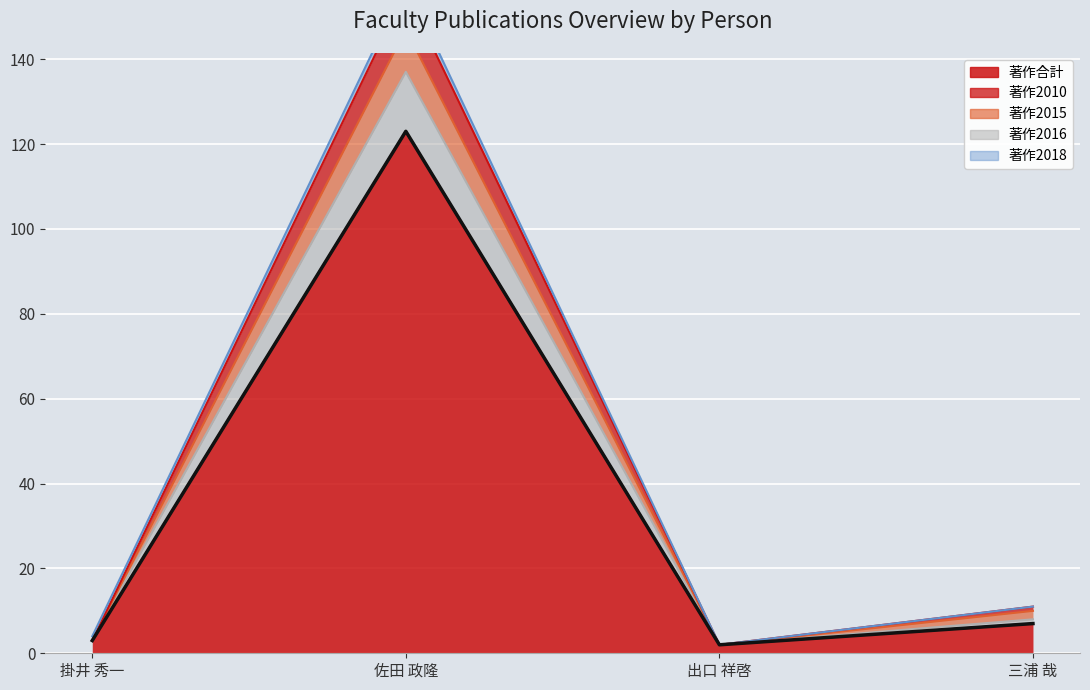

How many points are higher than both their immediate neighbors (excluding endpoints)?

1